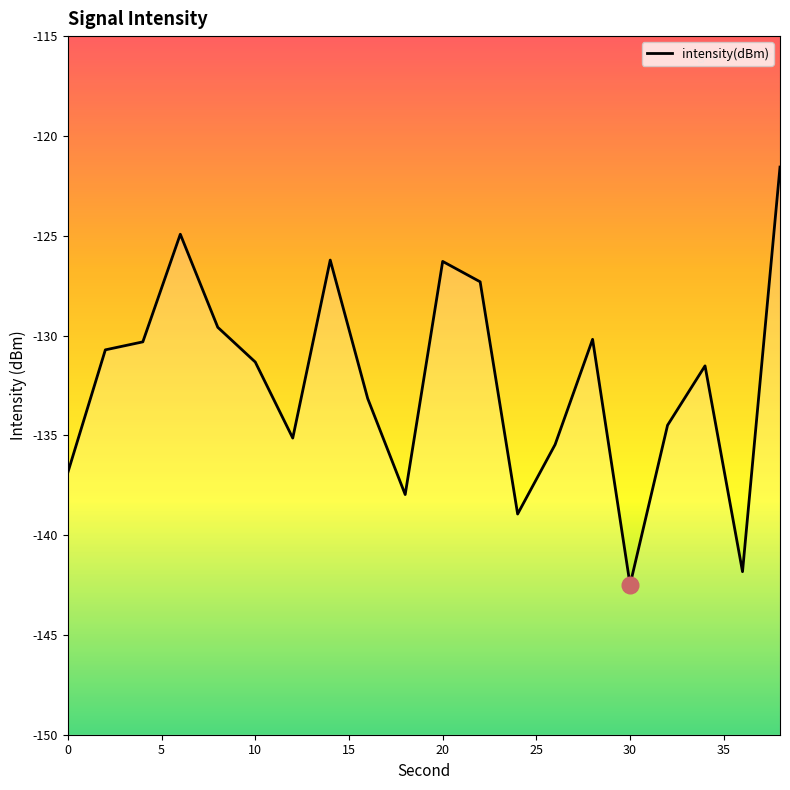

How many points are higher than both their immediate neighbors (excluding endpoints)?

5